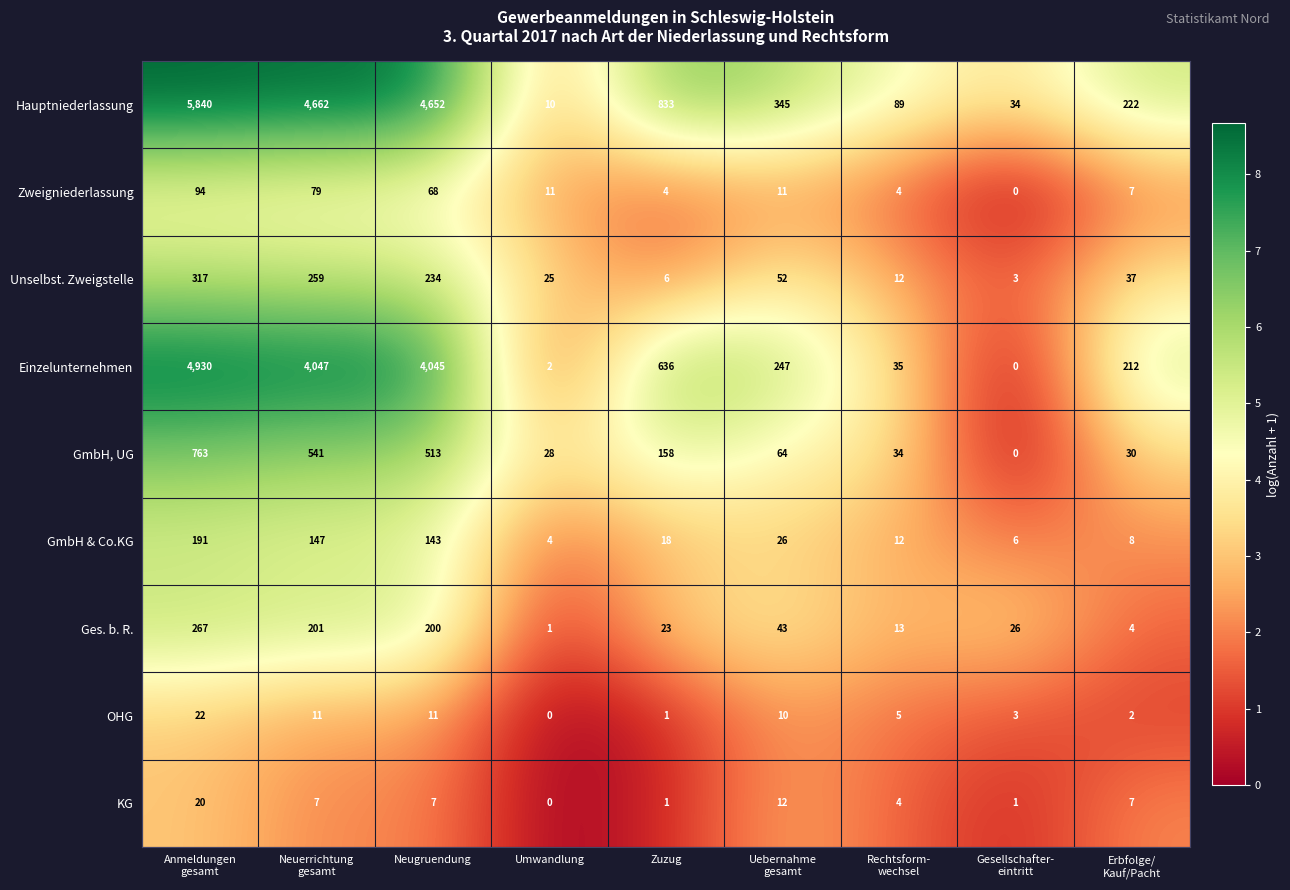

How many distinct data groups are displayed?

9